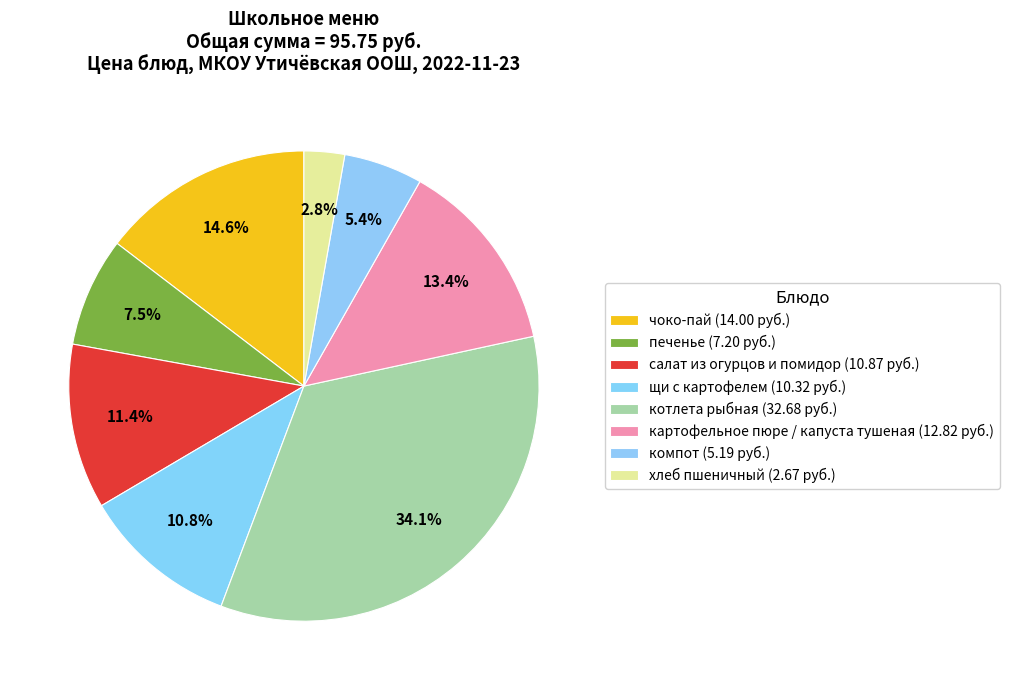

Approximately how many times larger is the value at компот compared to салат из огурцов и помидор?

0.5